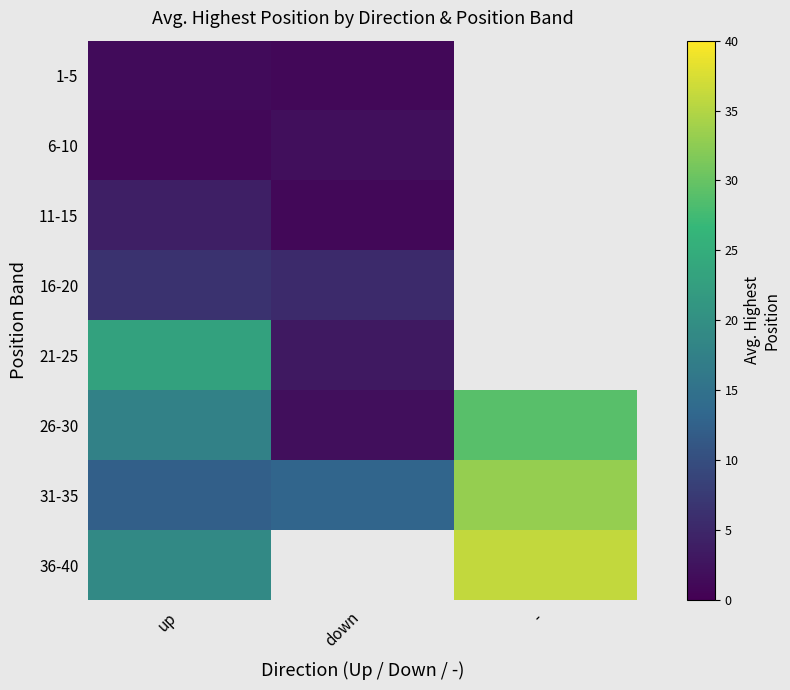

True or false: 36-40 has a value of 30.7 at up.

False